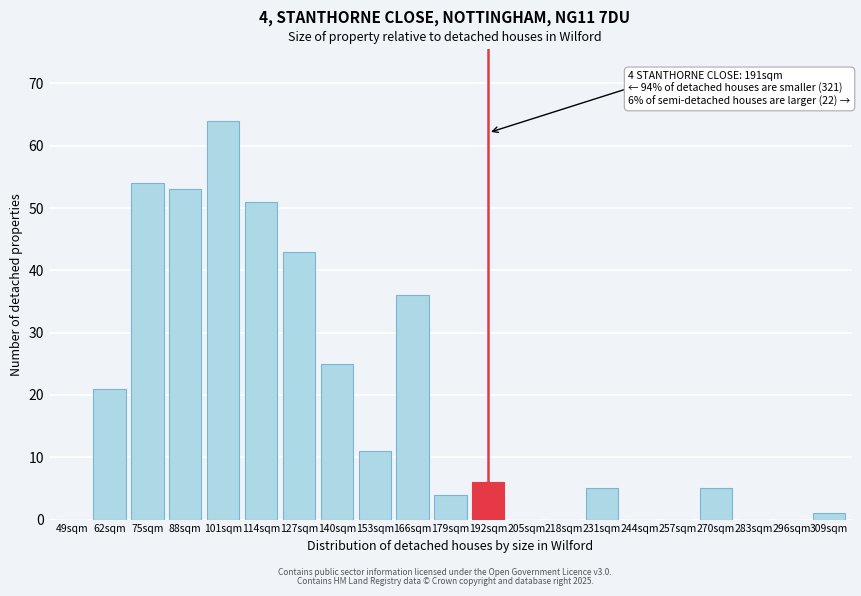

Reading right to left, extract all data points from this chart.

309sqm=1	296sqm=0	283sqm=0	270sqm=5	257sqm=0	244sqm=0	231sqm=5	218sqm=0	205sqm=0	192sqm=6	179sqm=4	166sqm=36	153sqm=11	140sqm=25	127sqm=43	114sqm=51	101sqm=64	88sqm=53	75sqm=54	62sqm=21	49sqm=0